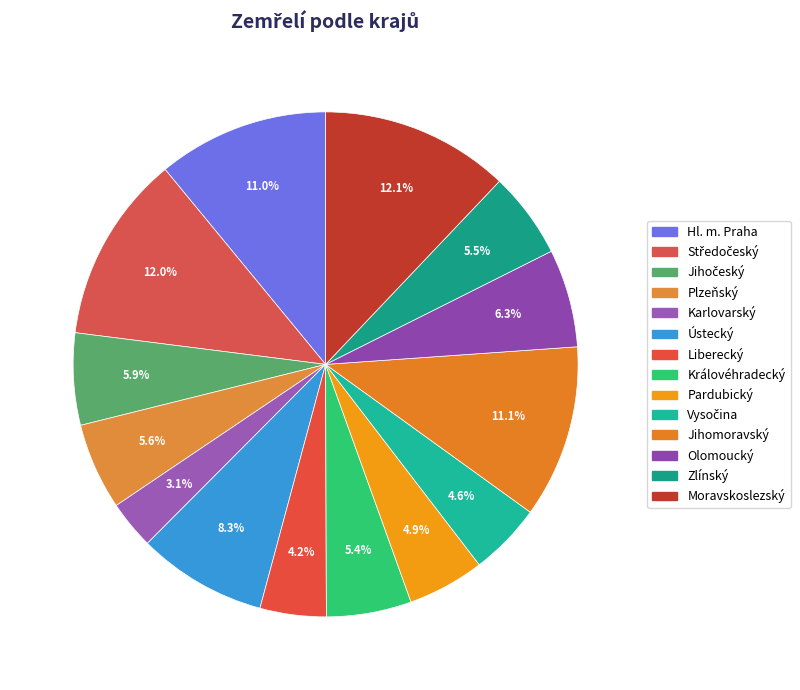

How many slices are in this pie chart?

14